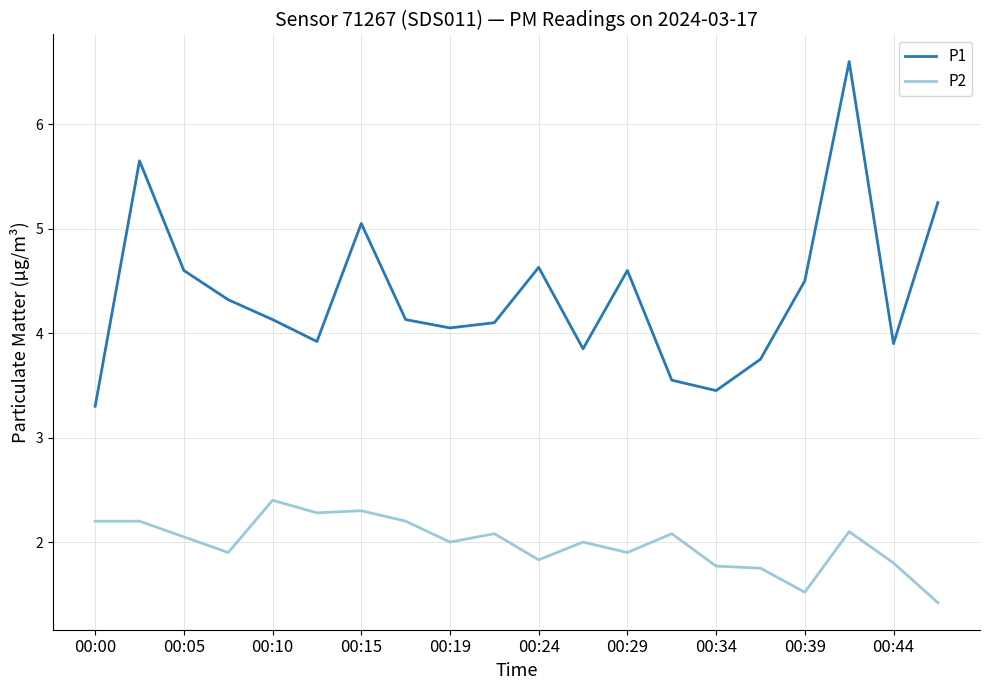

True or false: P2 and P1 intersect in this chart.

False